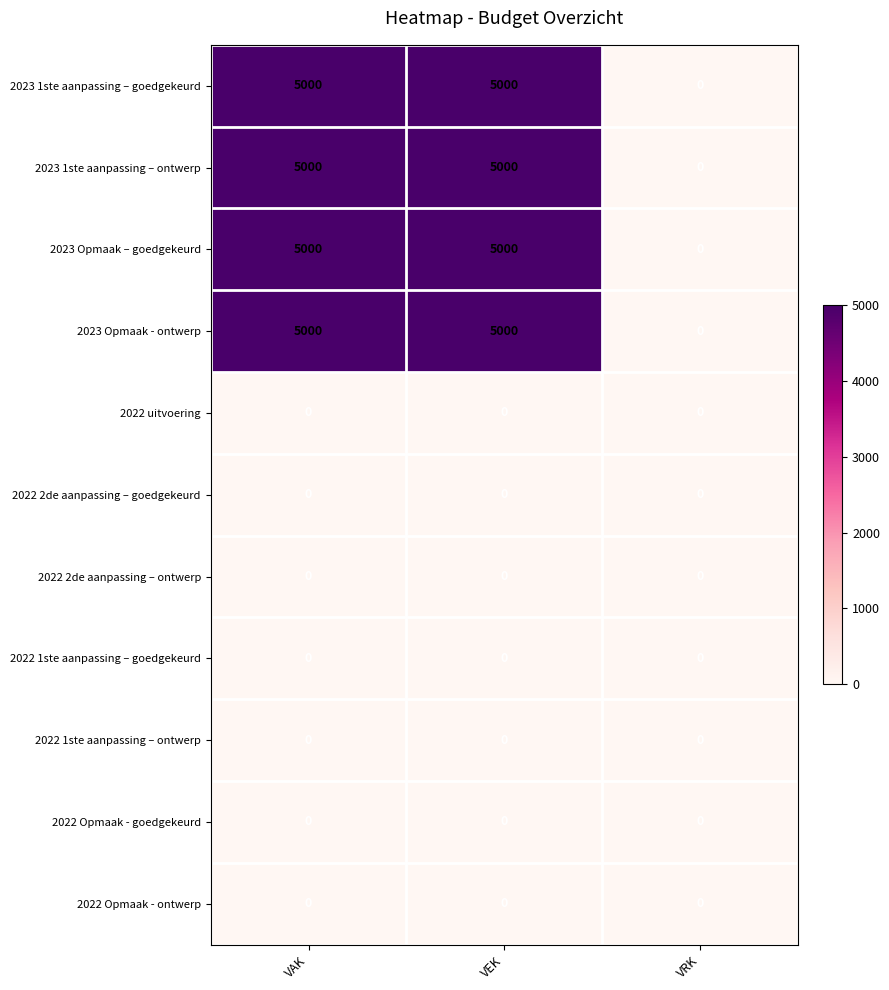

The 2023 Opmaak - ontwerp series shows 3029 at VAK. True or false?

False